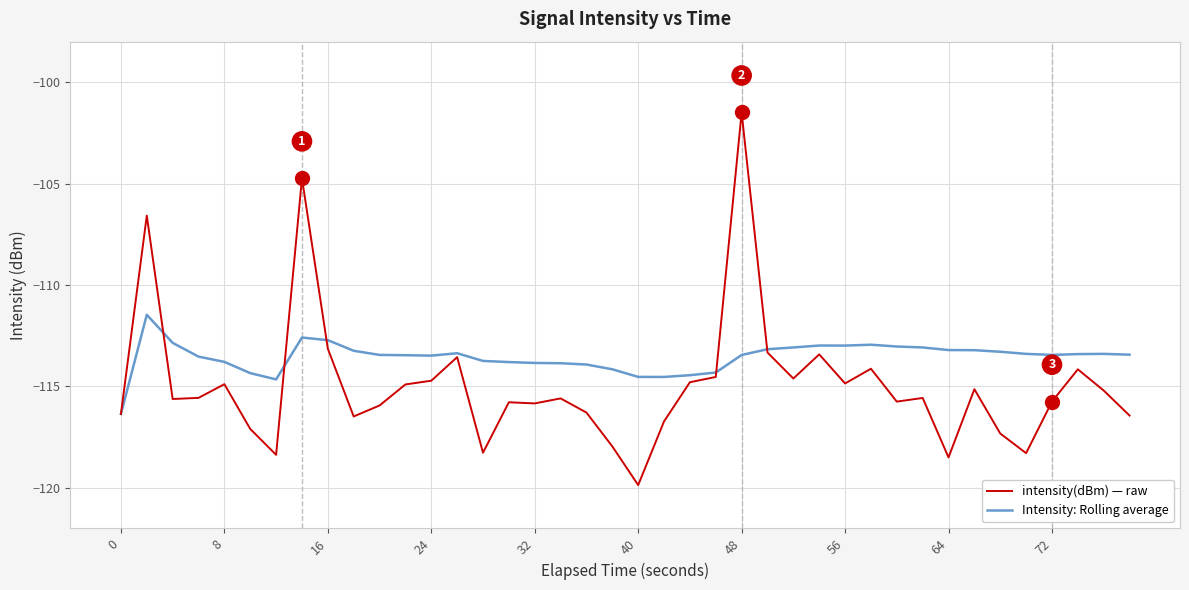

True or false: Intensity: Rolling average has more than 2 interior local peaks.

True